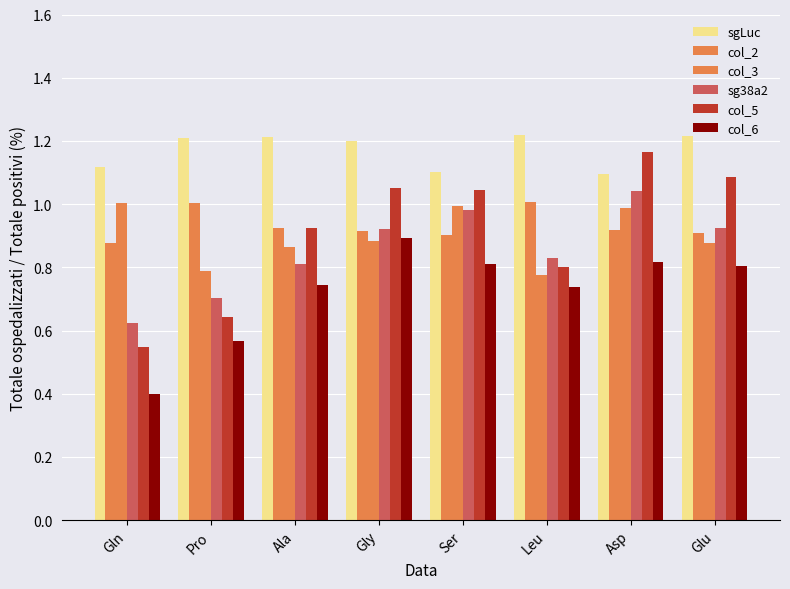

Which series has the largest range (max minus min)?

col_5